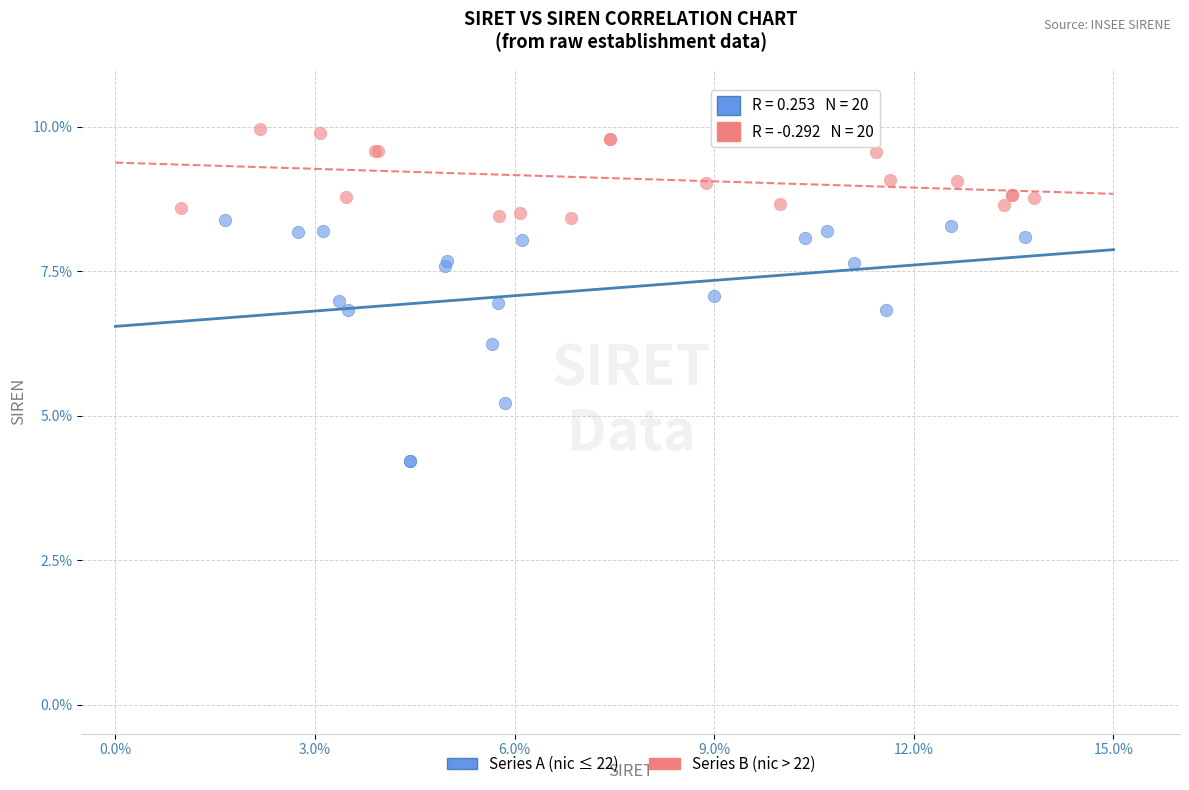

Which series has the widest spread of Y values?

Series A (nic ≤ 22)